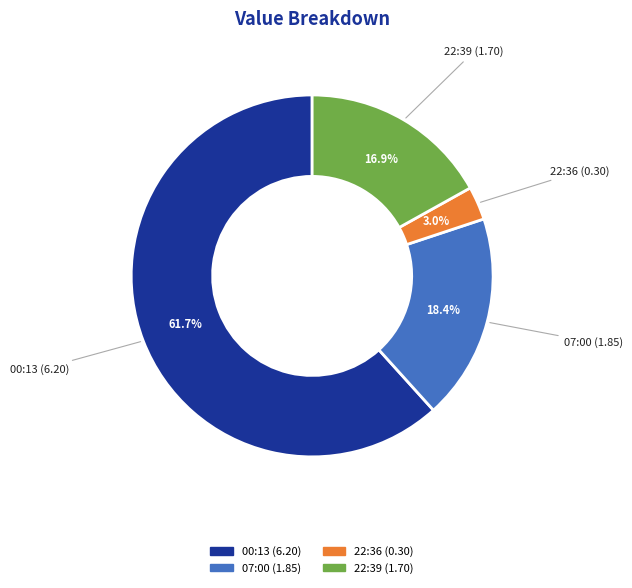

To the nearest percent, what is the difference between the largest and smallest slice percentages?

59%